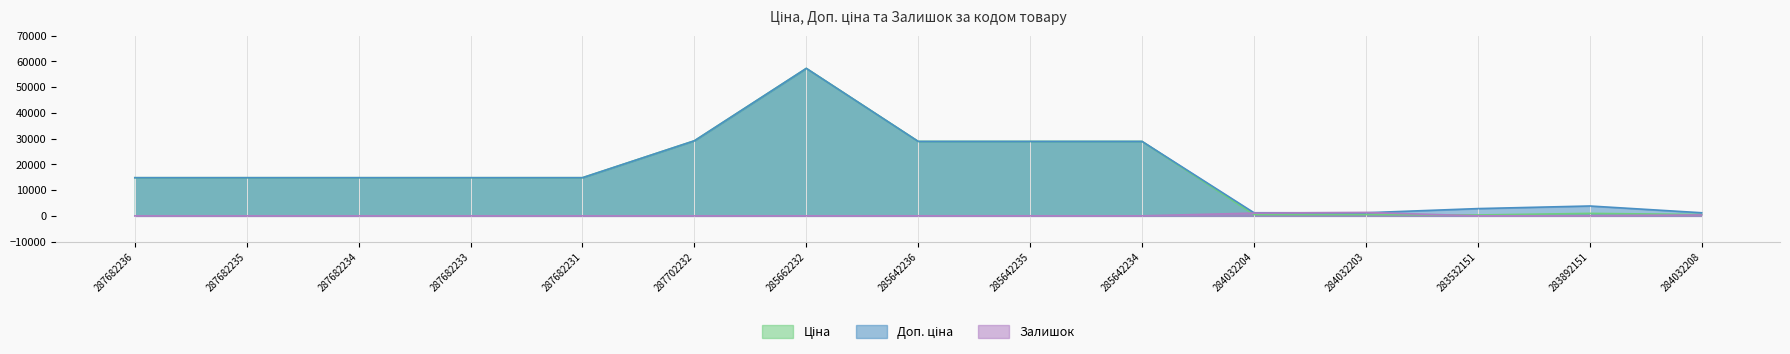

Does the chart display data point markers on the line(s)?

No